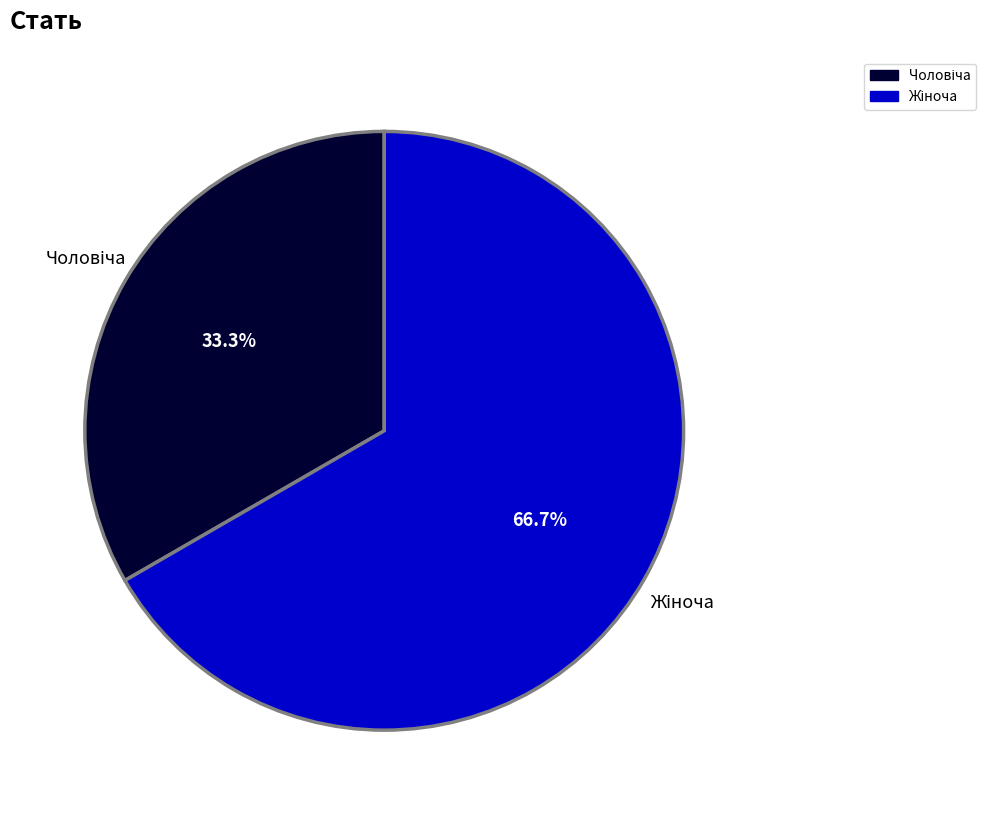

Is there a majority slice in this chart?

Yes